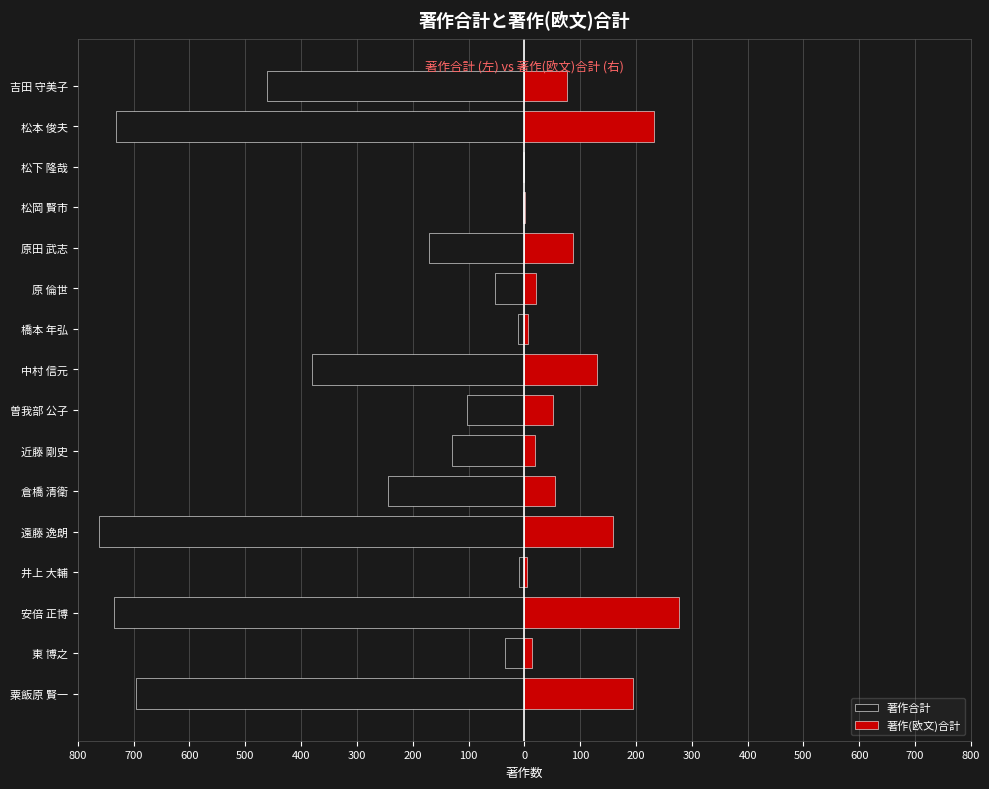

How many bars are there in total?

32